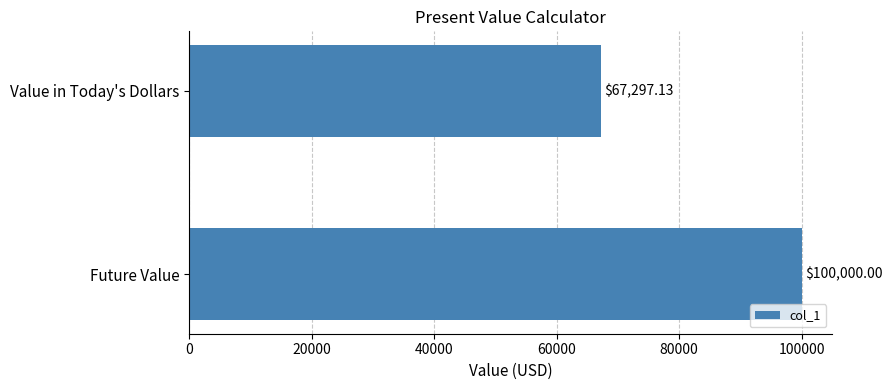

What is the smallest value displayed?

67297.1